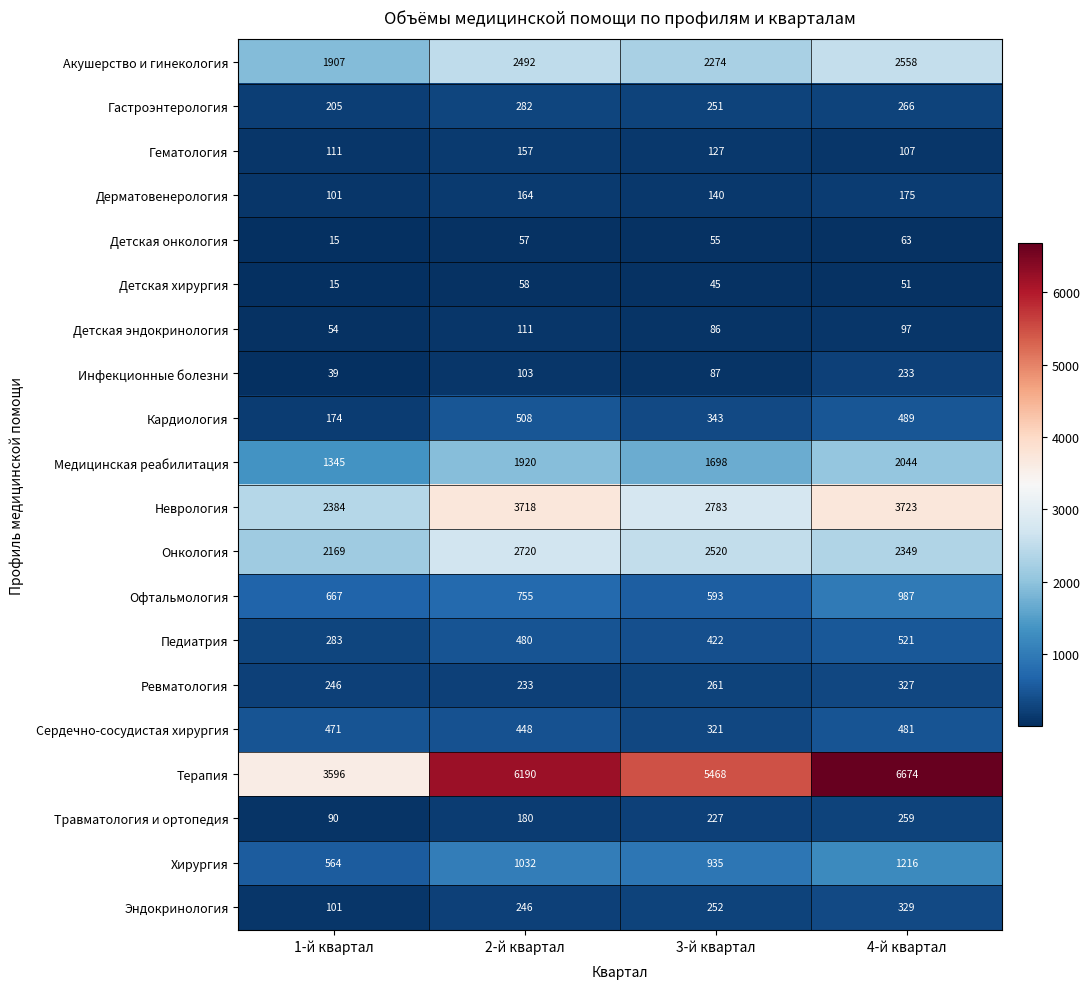

How many series are shown in this chart?

20